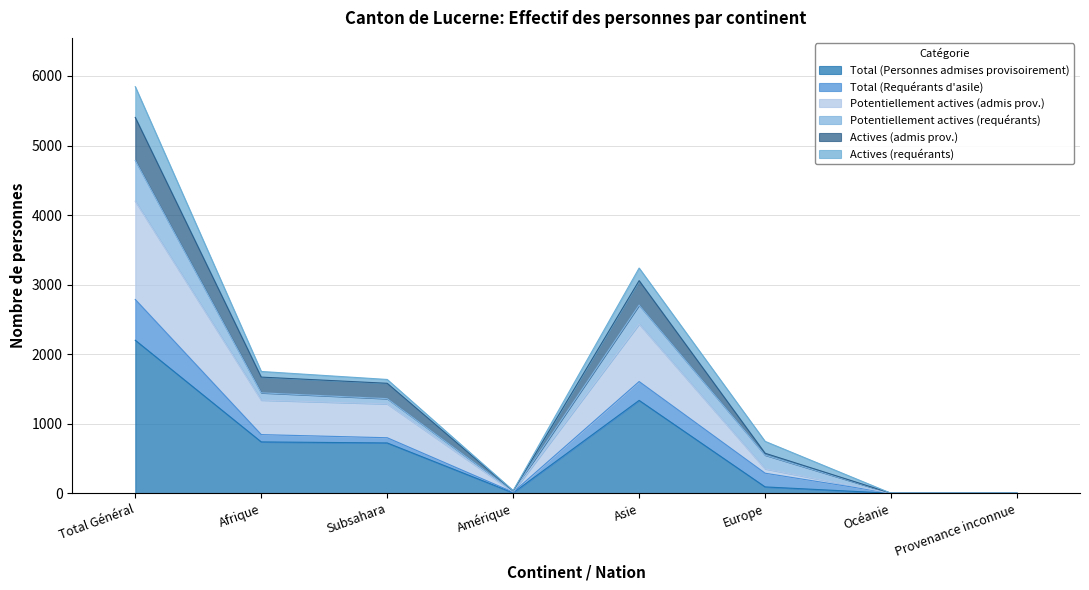

Does the chart display data point markers on the line(s)?

No